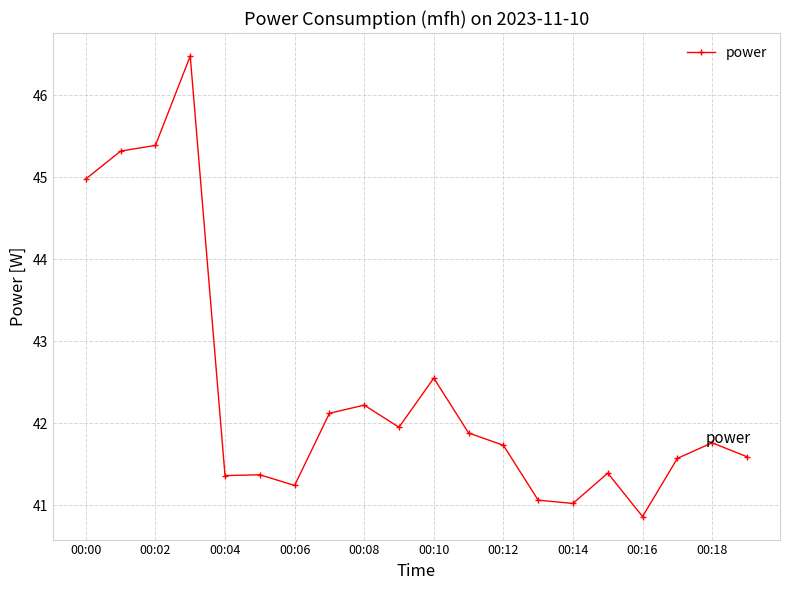

Is this an area chart (filled region under the line)?

No